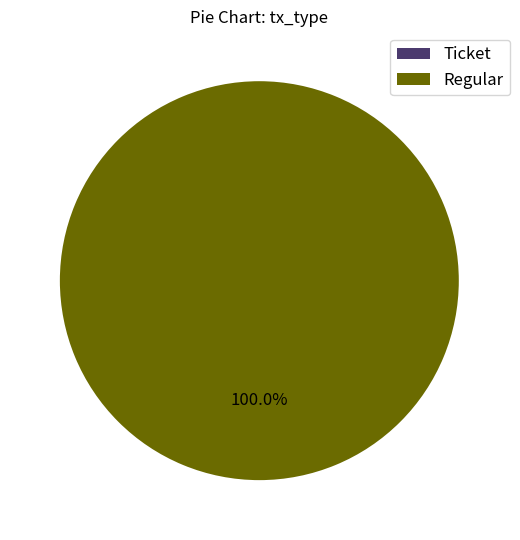

The Regular slice represents 100% of the pie. True or false?

True